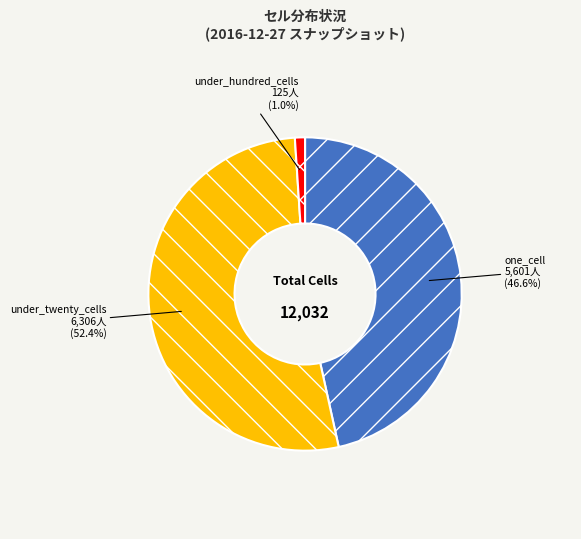

What is the ratio of the value at one_cell to the value at under_twenty_cells?

0.9